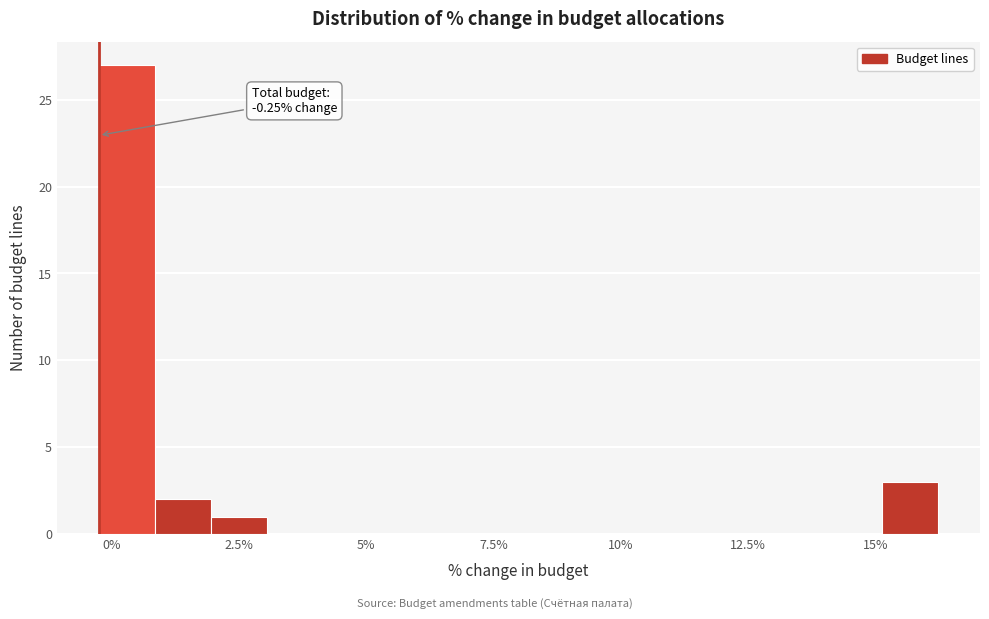

Read against the x-axis, roughly where is the centre of the tallest bar?

0.5